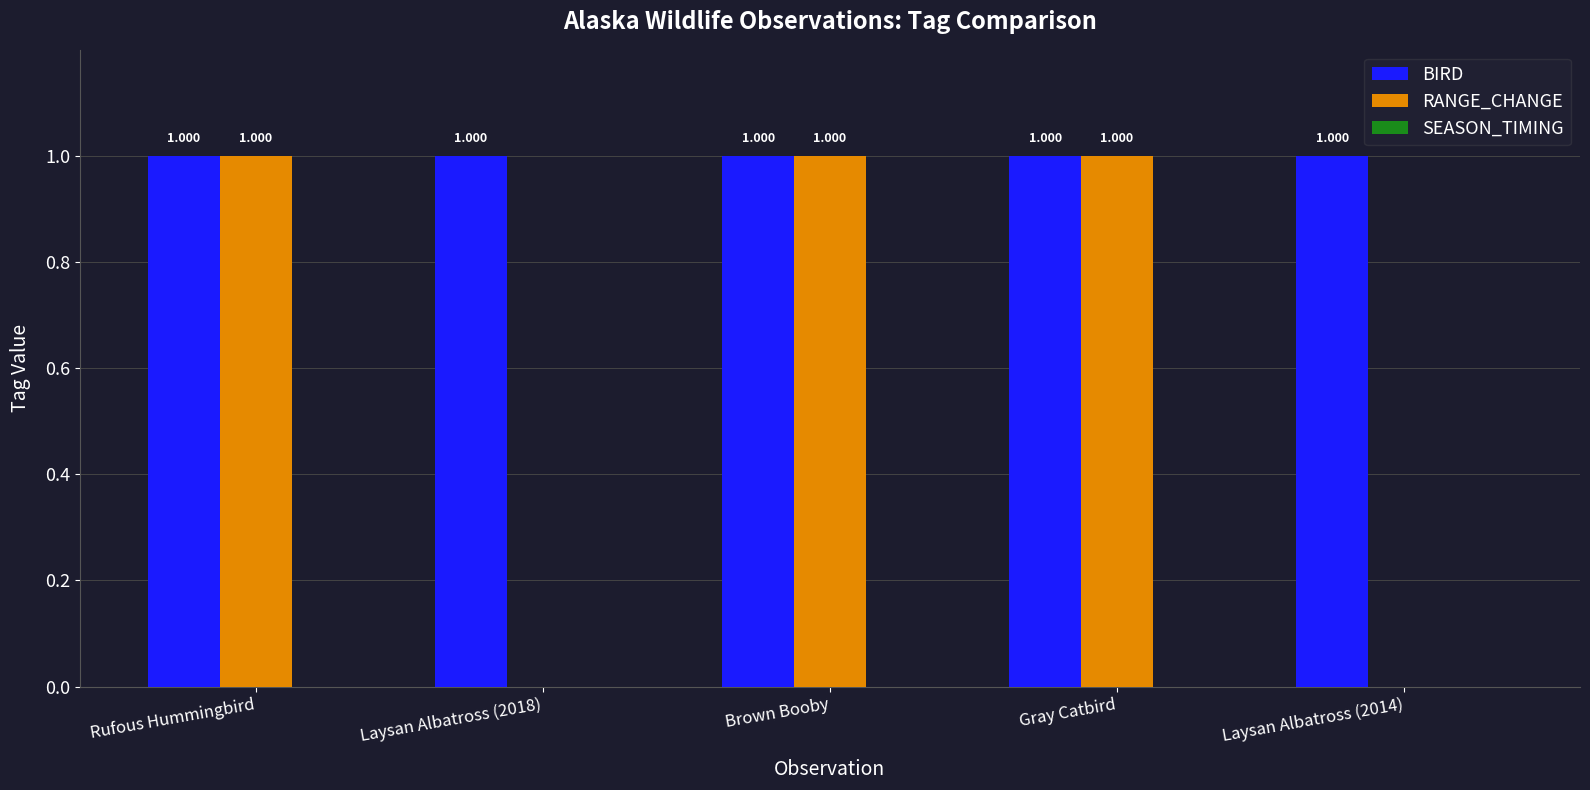

Which series has the largest total across all categories?

BIRD